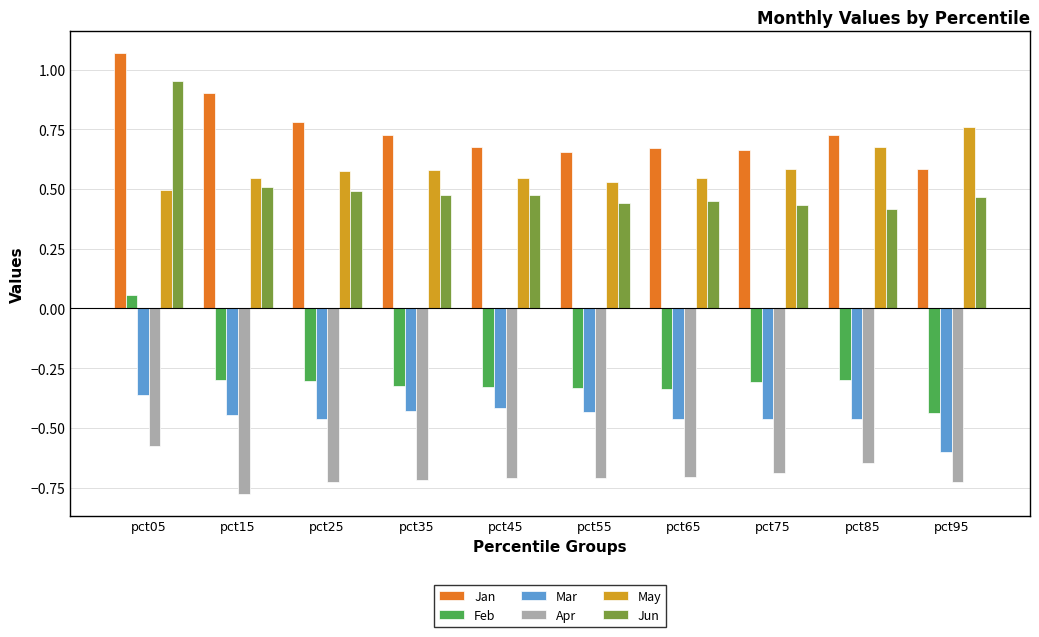

What is the spread (max minus min) of values at pct95?

1.5